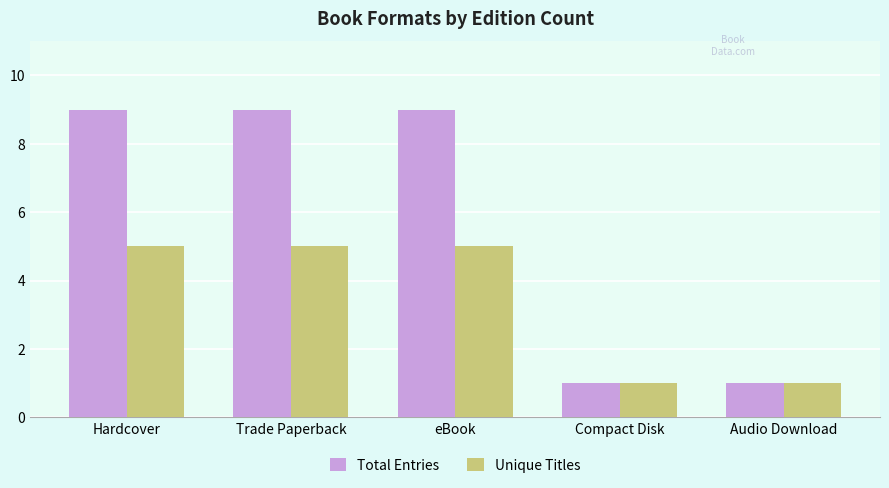

What is the approximate value of Total Entries at Hardcover?

9